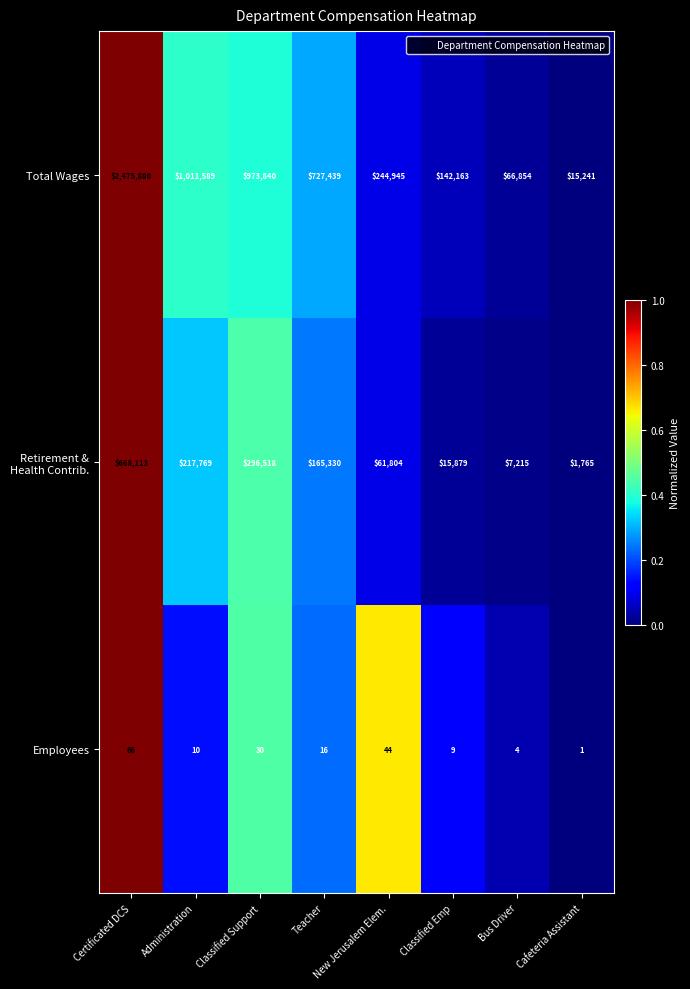

The Employees series shows 54 at Classified Support. True or false?

False